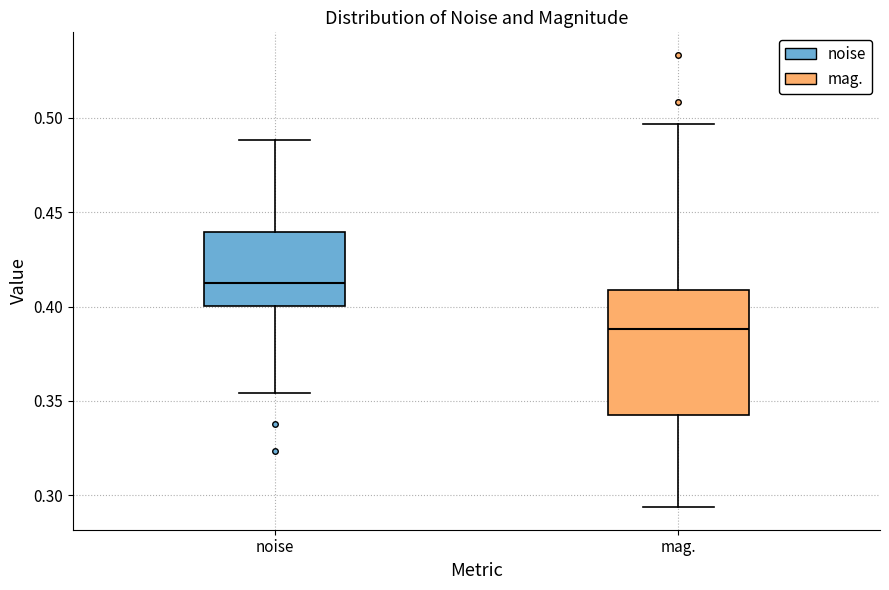

Reading left to right, read every box against the y-axis: the position of its median line, the range the box covers, and the ends of its whiskers. The values are not printed on the chart, so give them approximately, as read against the axis.

noise: median 0.415, box 0.400 to 0.440, whiskers 0.355 to 0.490
mag.: median 0.390, box 0.340 to 0.410, whiskers 0.295 to 0.495